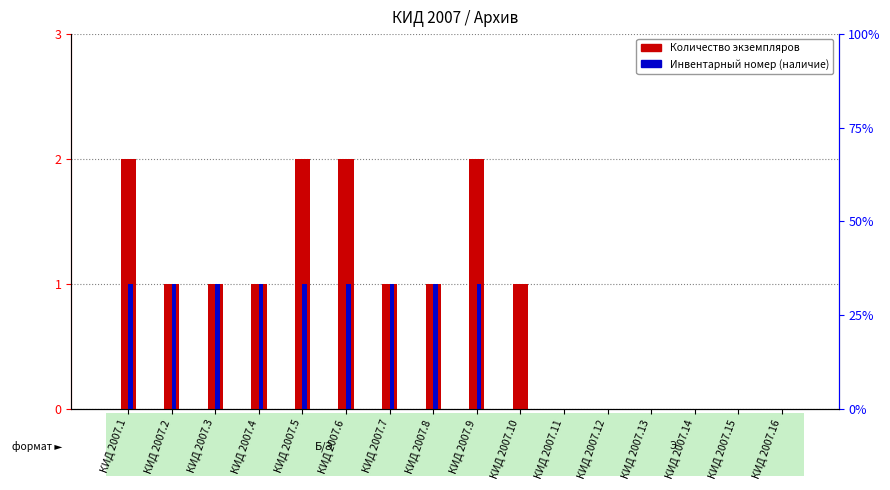

At which category does the chart reach its peak across all series?

КИД 2007.1